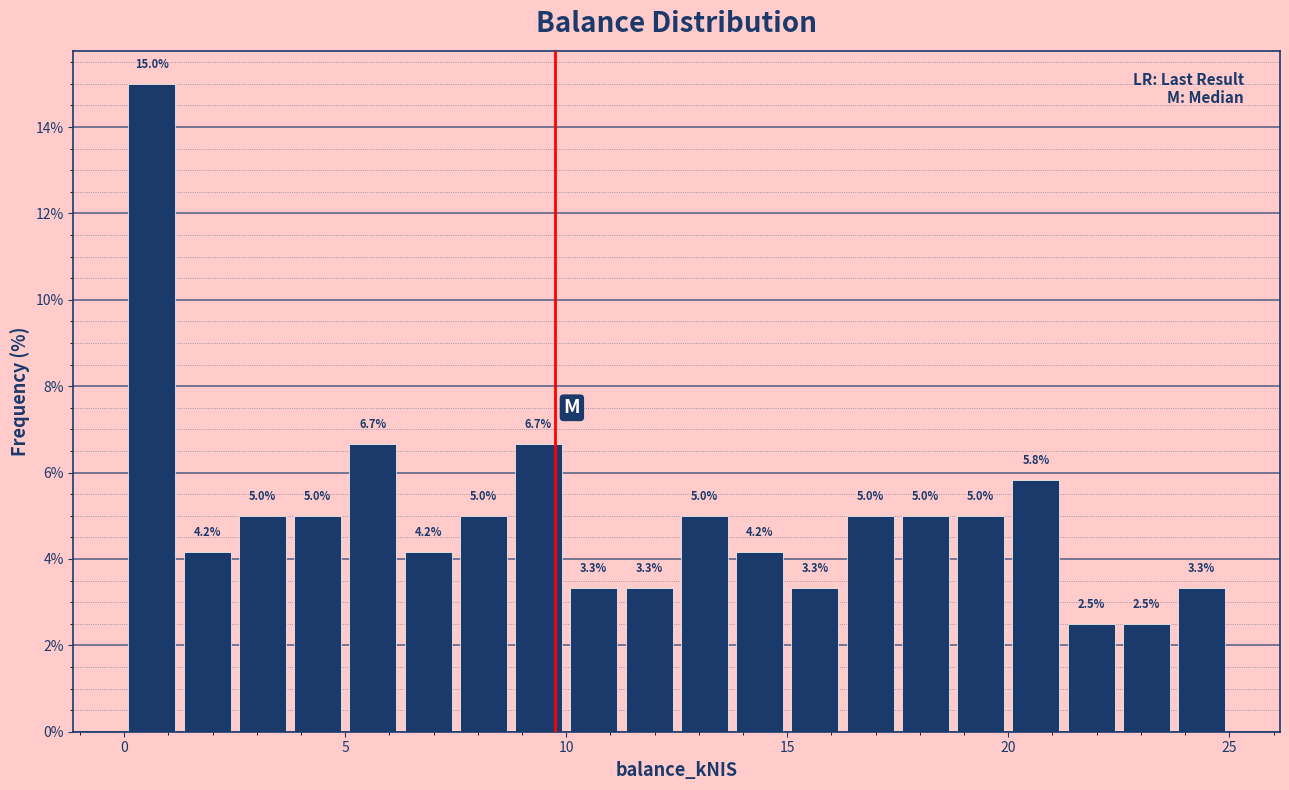

Read against the x-axis, roughly where is the centre of the tallest bar?

0.5